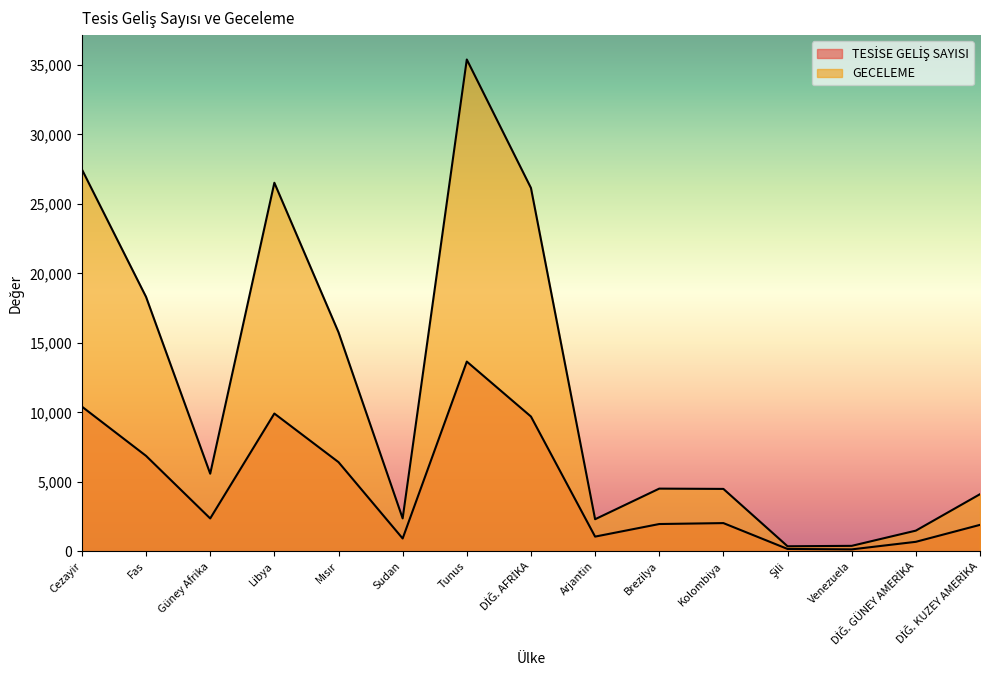

True or false: TESİSE GELİŞ SAYISI has a value of 4159 at Mısır.

False